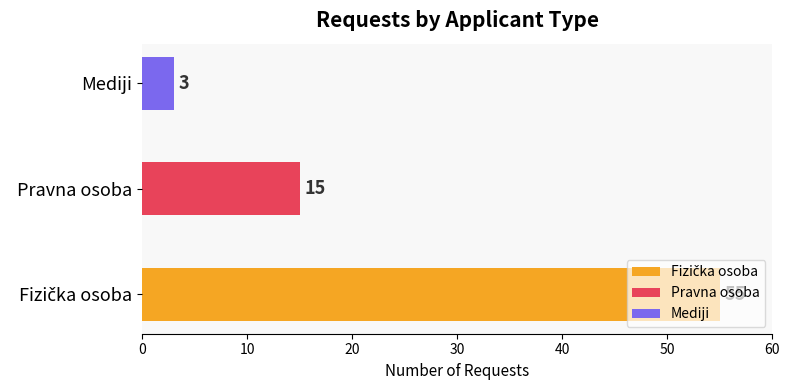

What is the minimum value shown in the chart?

3